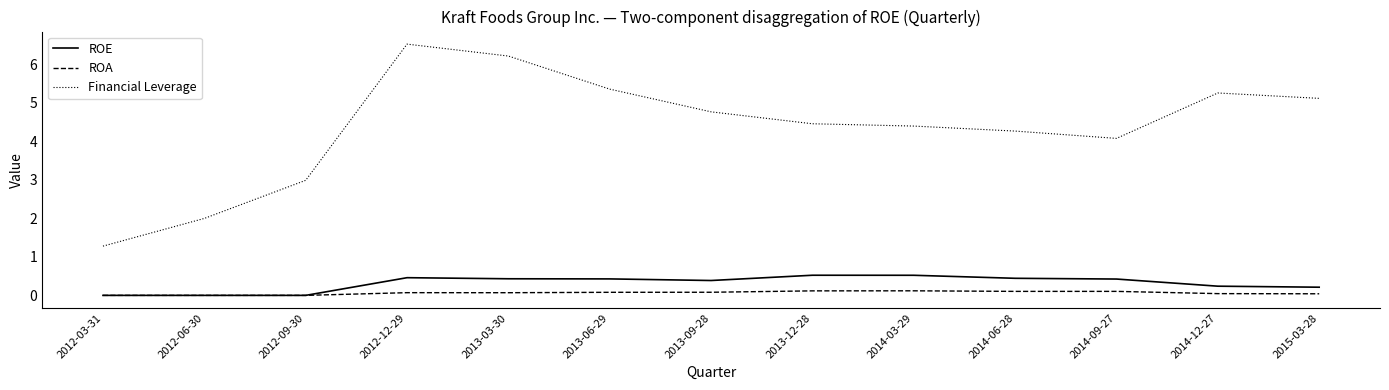

True or false: ROE has more than 0 interior local peaks.

True